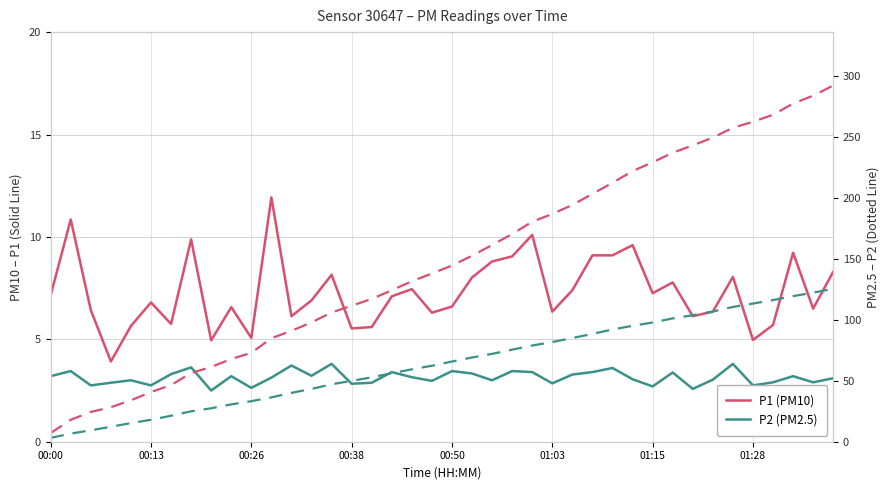

The value of P2 (PM2.5) at 38 is 2.9. True or false?

True